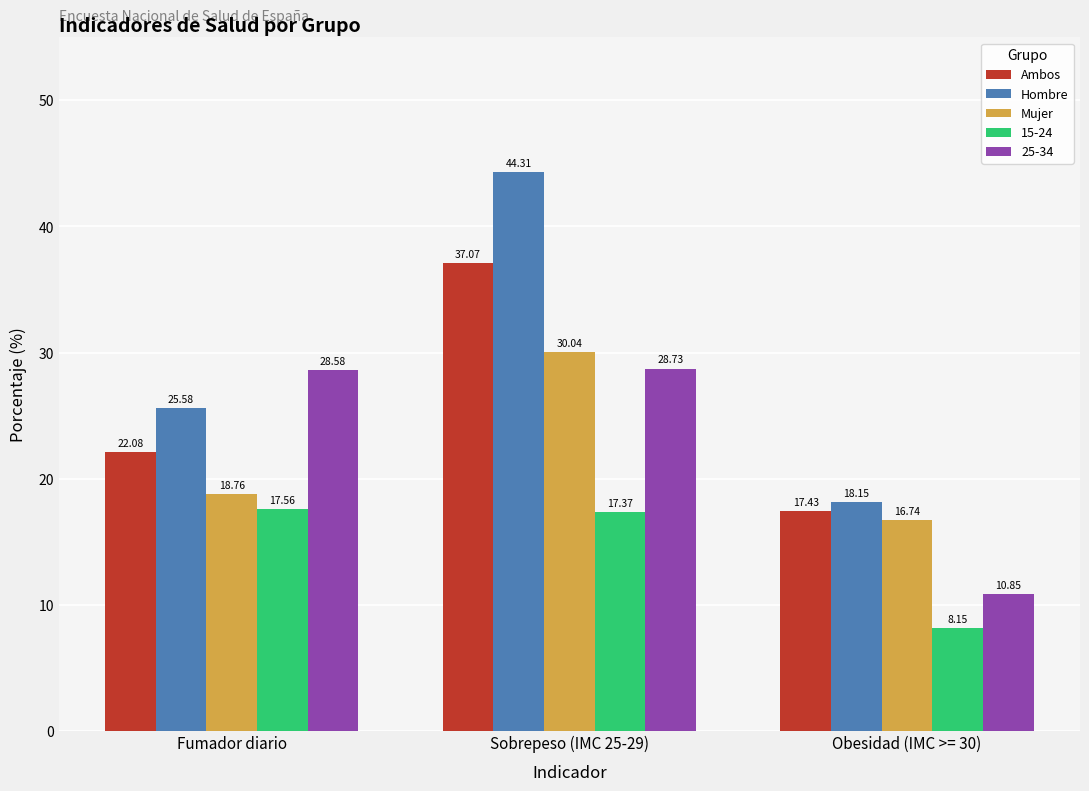

What is the value of the Mujer bar at the 1st from the left?

18.8